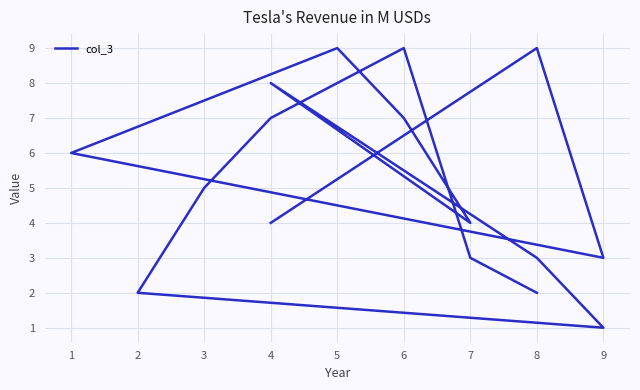

Where does the data first go above 5?

8